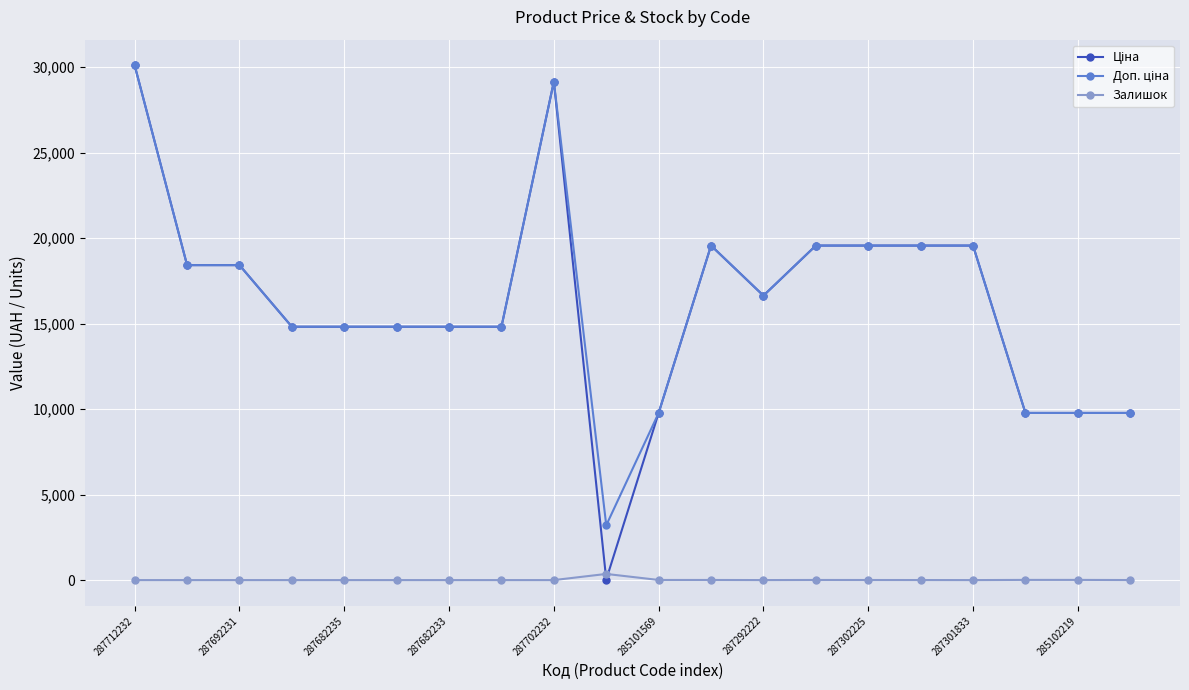

True or false: Залишок has more than 1 interior local peaks.

True